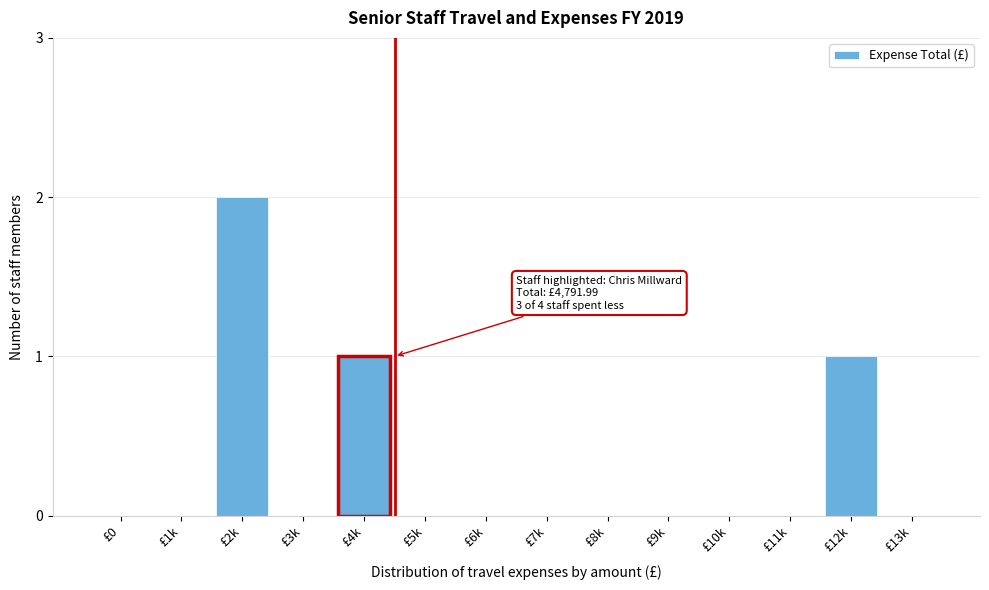

Reading left to right, extract all data points from this chart.

£0=0	£1k=0	£2k=2	£3k=0	£4k=1	£5k=0	£6k=0	£7k=0	£8k=0	£9k=0	£10k=0	£11k=0	£12k=1	£13k=0